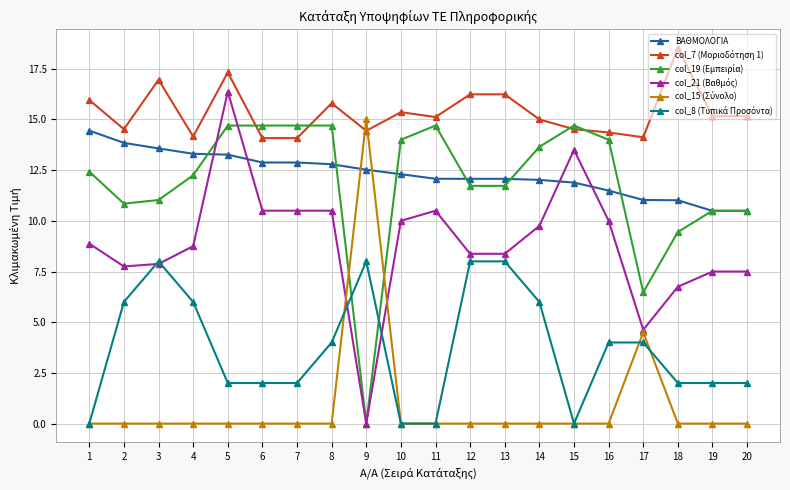

What is the maximum value shown in the chart?

18.5